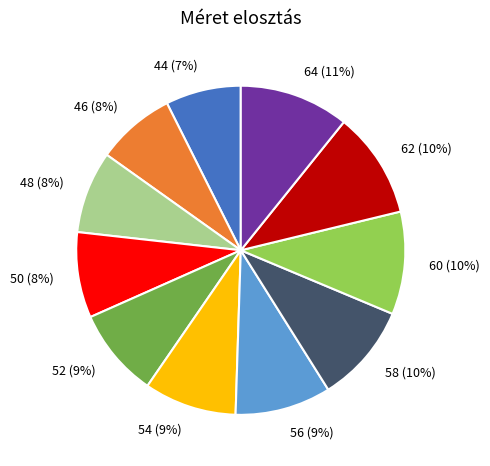

Between 50 and 64, which is larger?

64